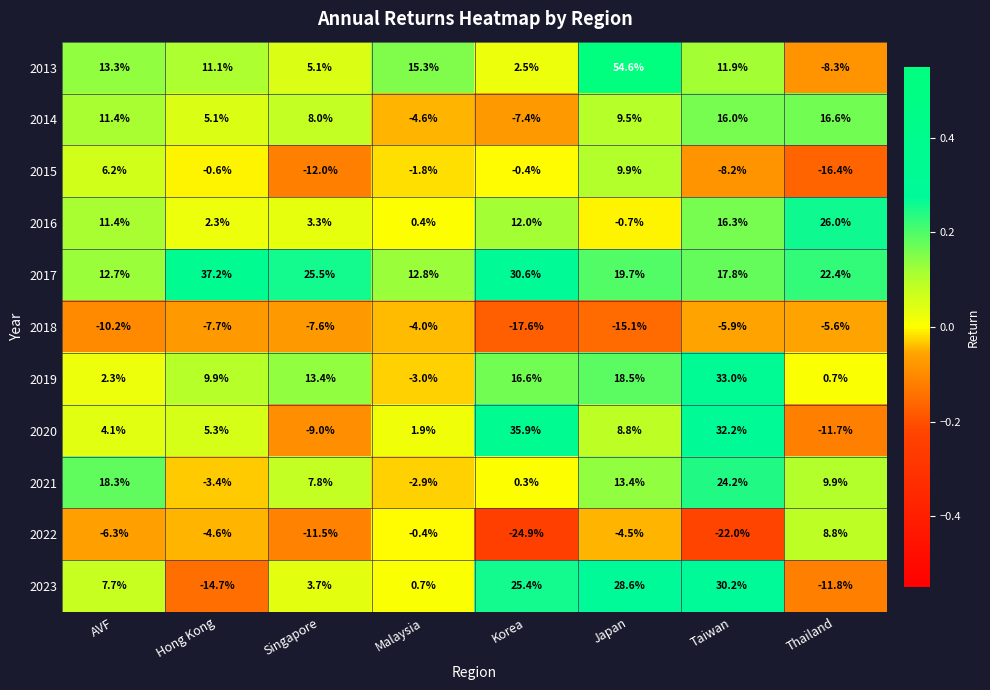

At how many categories does at least one series exceed 0?

8